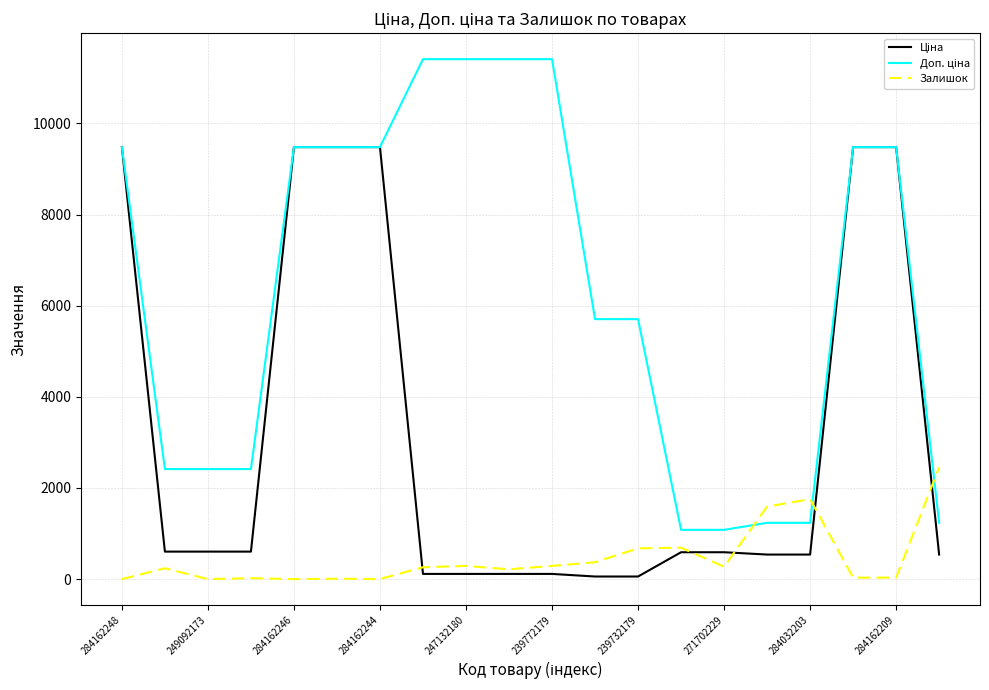

What is the greatest value displayed?

11410.0